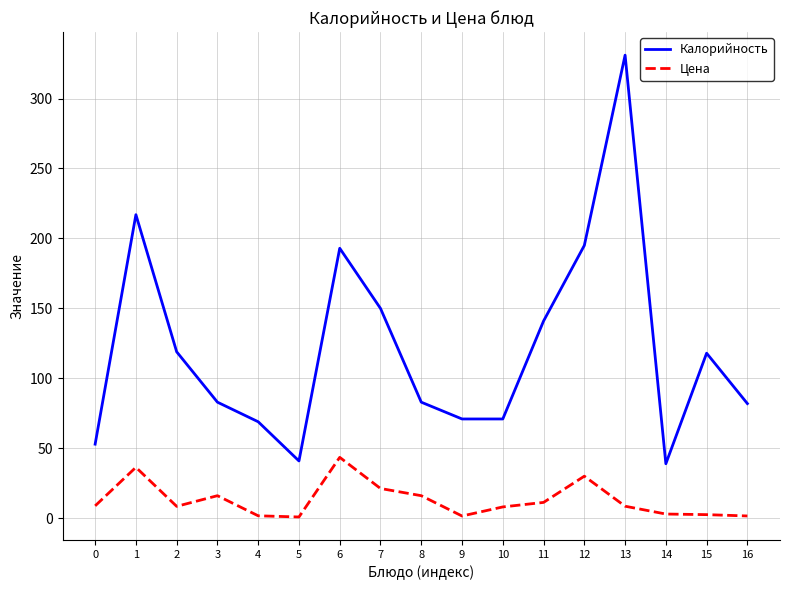

What is the difference between the maximum and minimum values in the Цена series?

42.6